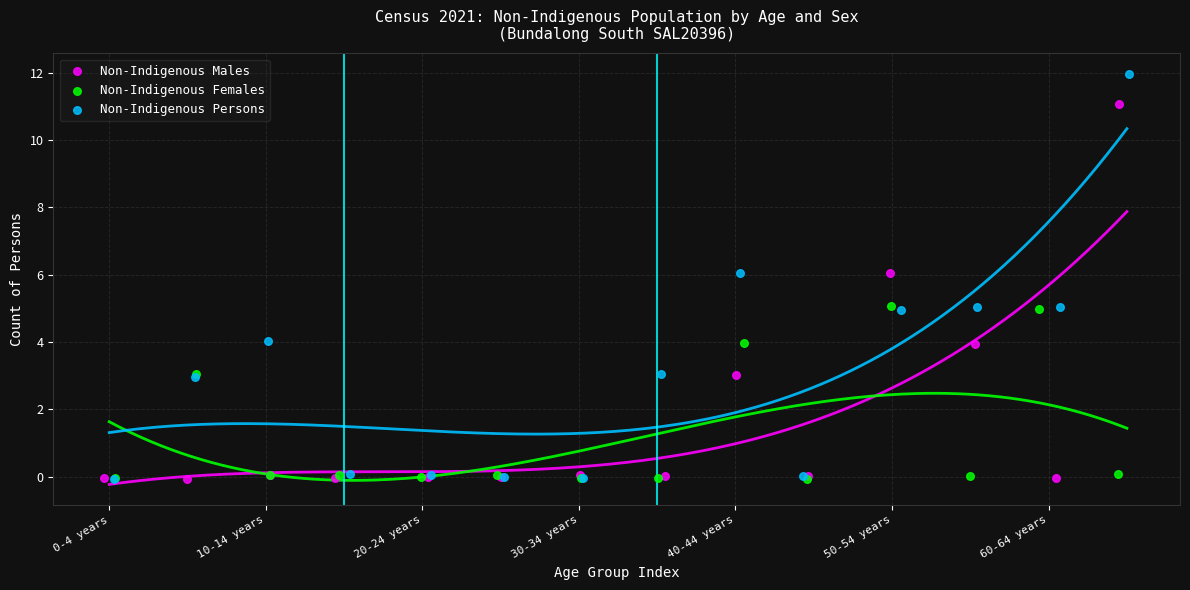

Which series has the widest spread of Y values?

Non-Indigenous Persons